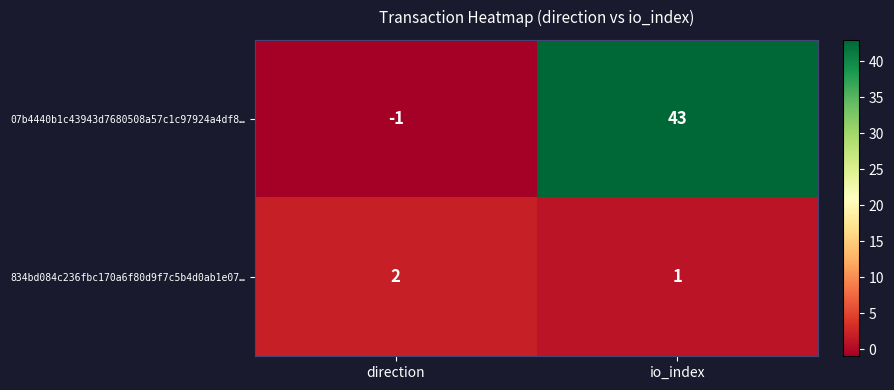

Where is 834bd084c236fbc170a6f80d9f7c5b4d0ab1e07… nearest to the value 1?

io_index